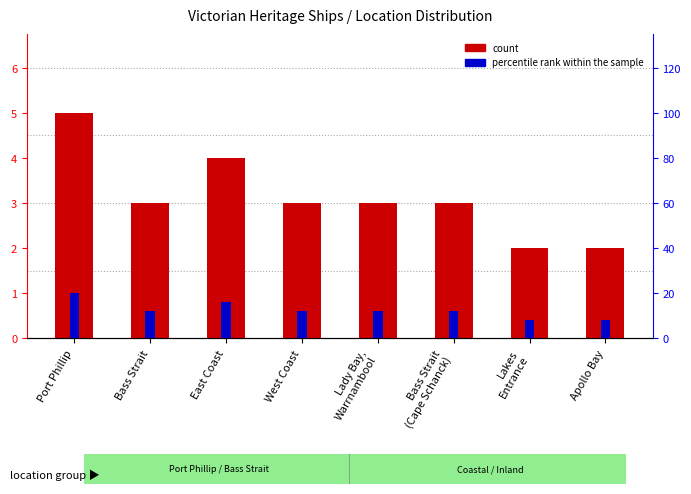

What position from the right is West Coast?

5